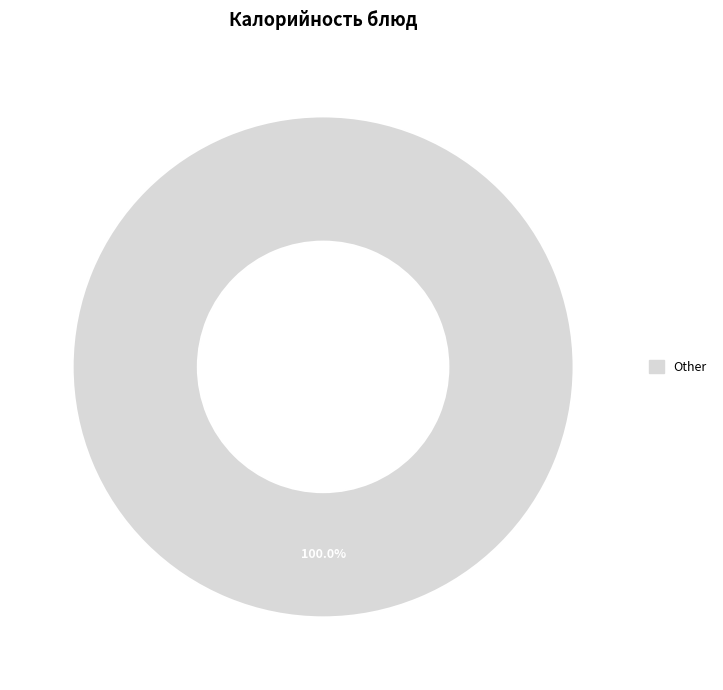

Rank the categories by value from highest to lowest.

Other